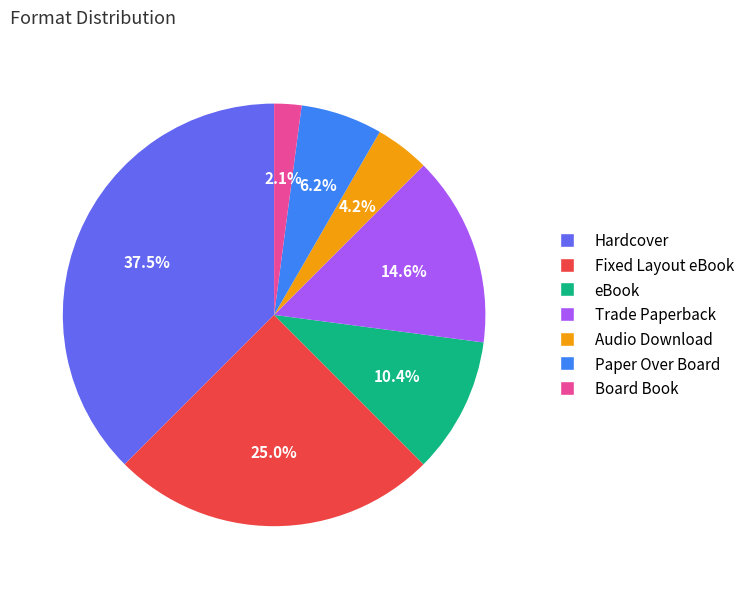

To the nearest percent, what portion does Paper Over Board represent?

6%